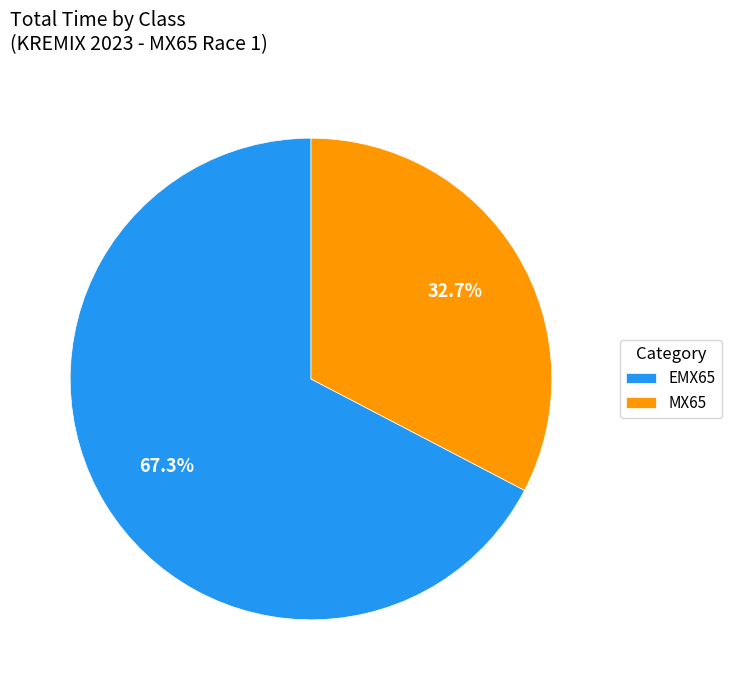

What percentage do MX65 and EMX65 together represent?

100.0%